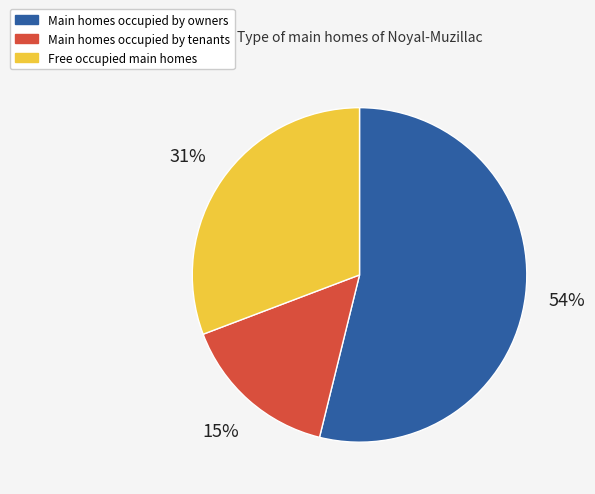

How many slices are in this pie chart?

3